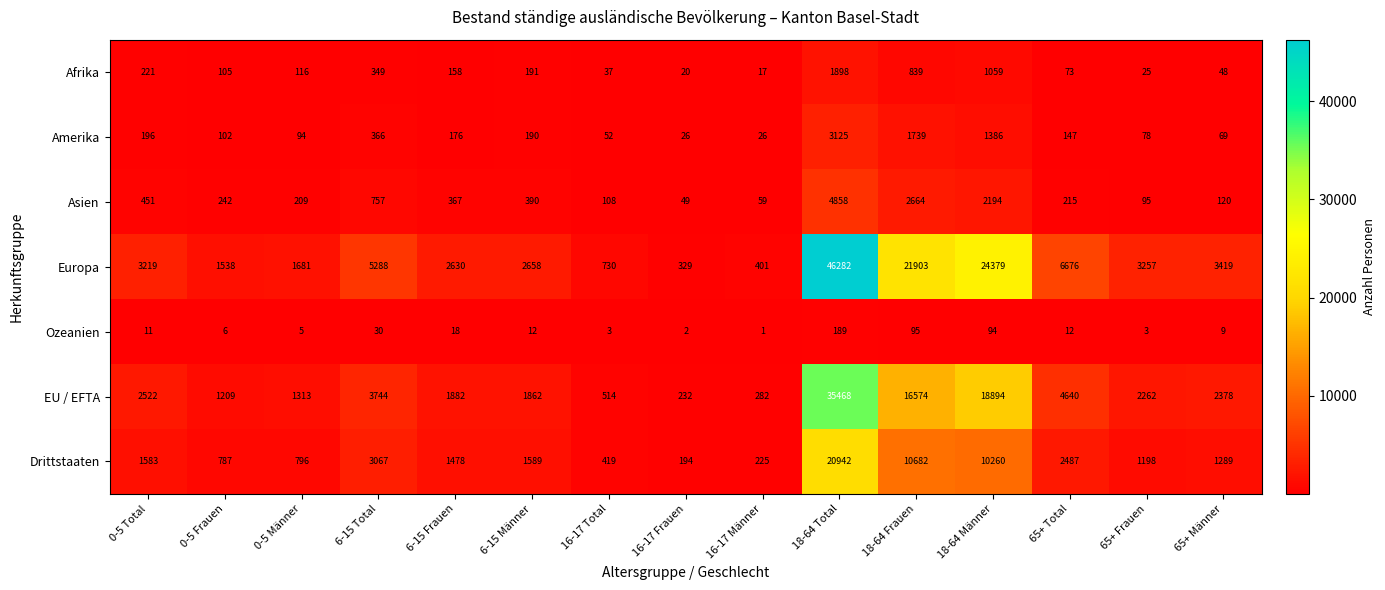

Rank the series by their maximum value, from lowest to highest.

Ozeanien, Afrika, Amerika, Asien, Drittstaaten, EU / EFTA, Europa